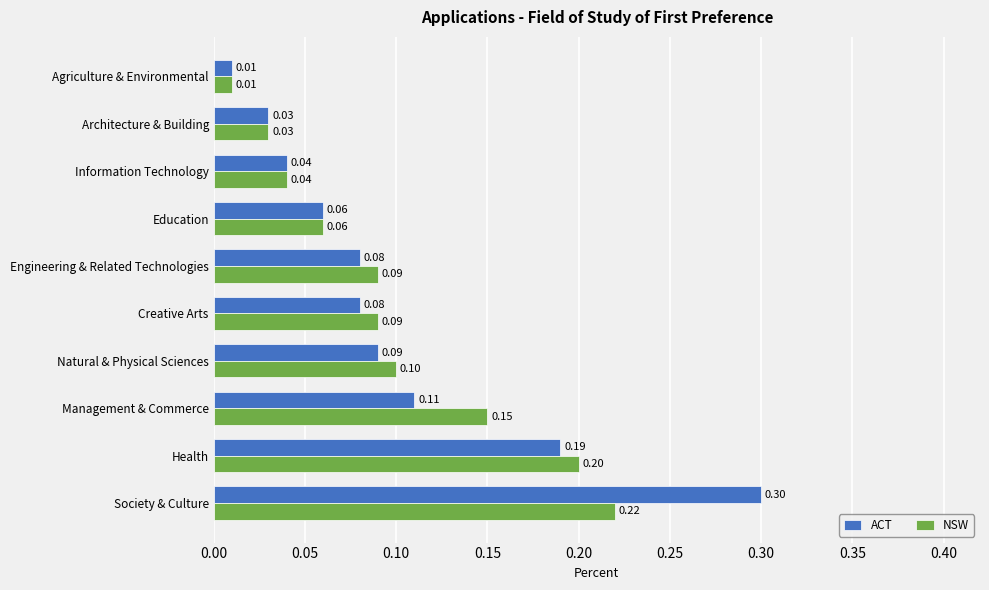

At Society & Culture, list the series in order from smallest to largest.

NSW, ACT